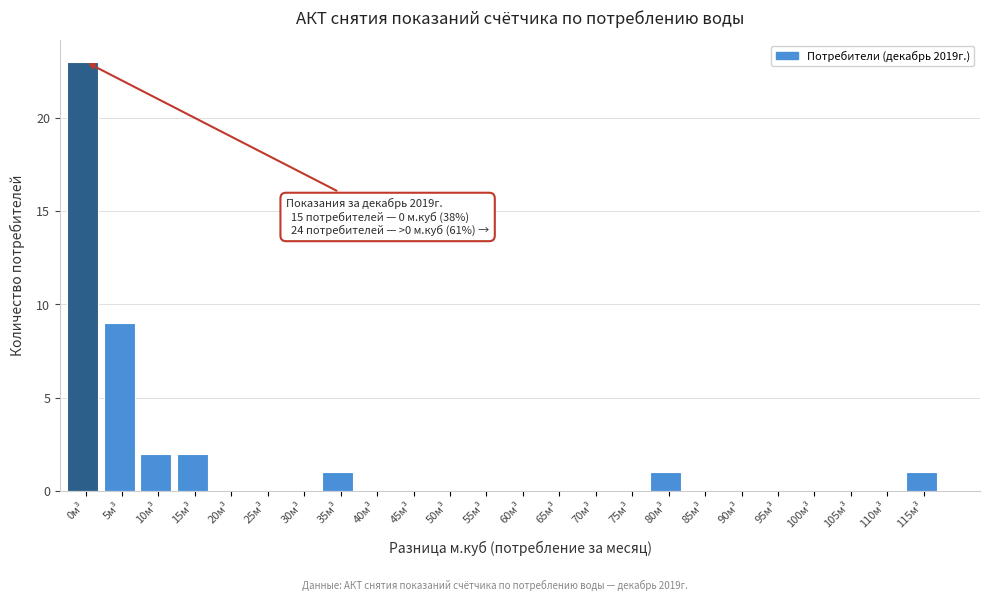

Reading right to left, transcribe all the data shown in this chart.

115м³=1	110м³=0	105м³=0	100м³=0	95м³=0	90м³=0	85м³=0	80м³=1	75м³=0	70м³=0	65м³=0	60м³=0	55м³=0	50м³=0	45м³=0	40м³=0	35м³=1	30м³=0	25м³=0	20м³=0	15м³=2	10м³=2	5м³=9	0м³=23